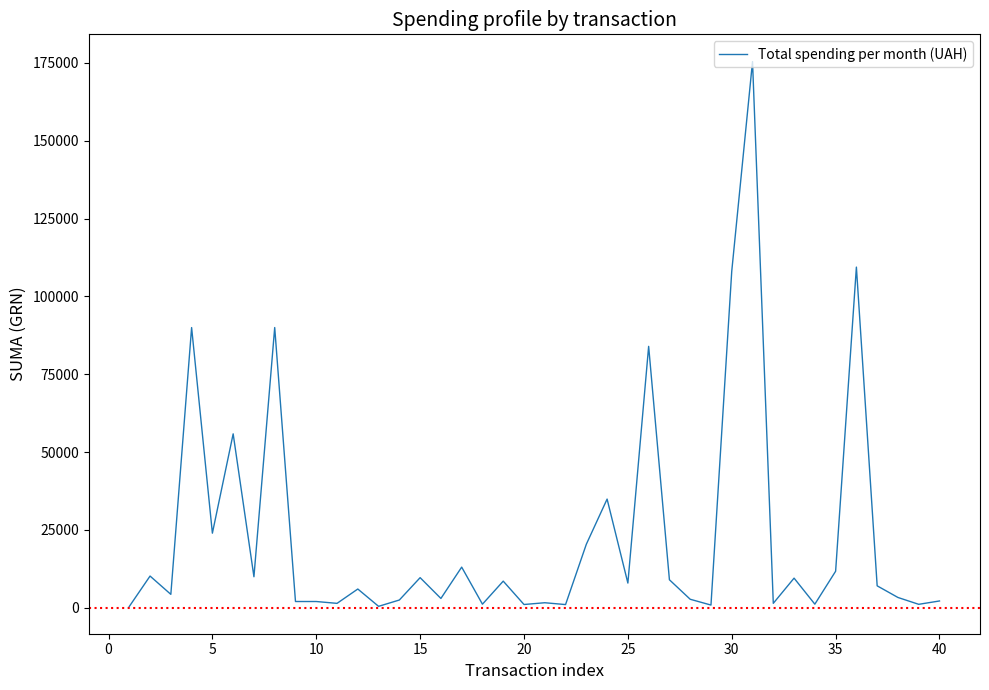

What is the difference between the maximum and minimum values?

175061.4